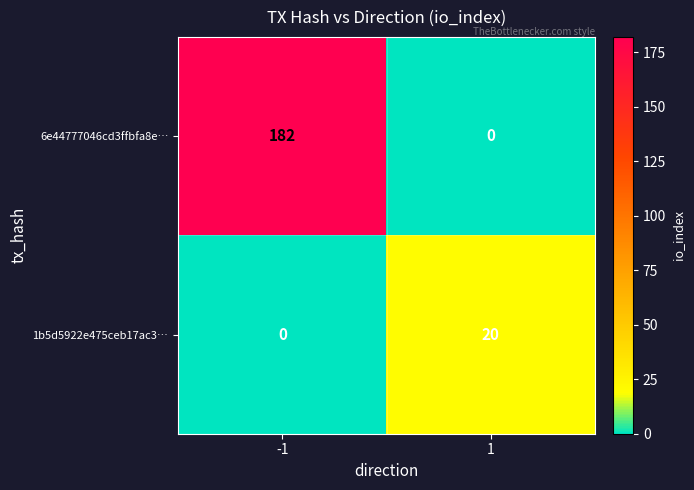

What is the sum of the 1b5d5922e475ceb17ac3… values at 1 and -1?

20